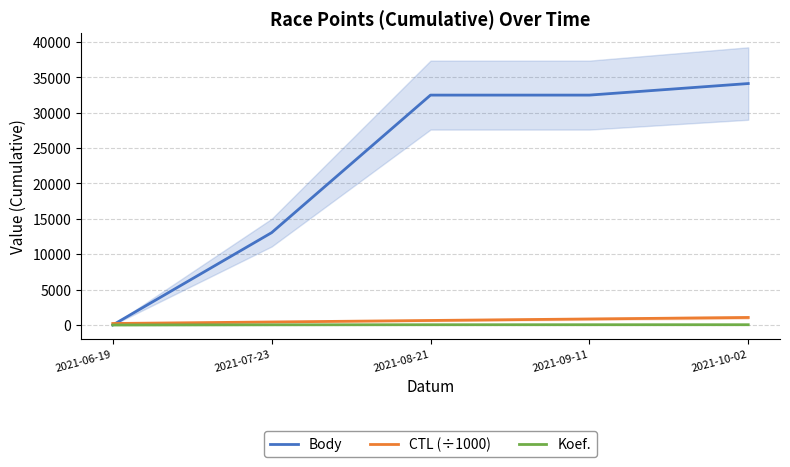

What is the approximate value of Body at 2021-09-11?

32483.0